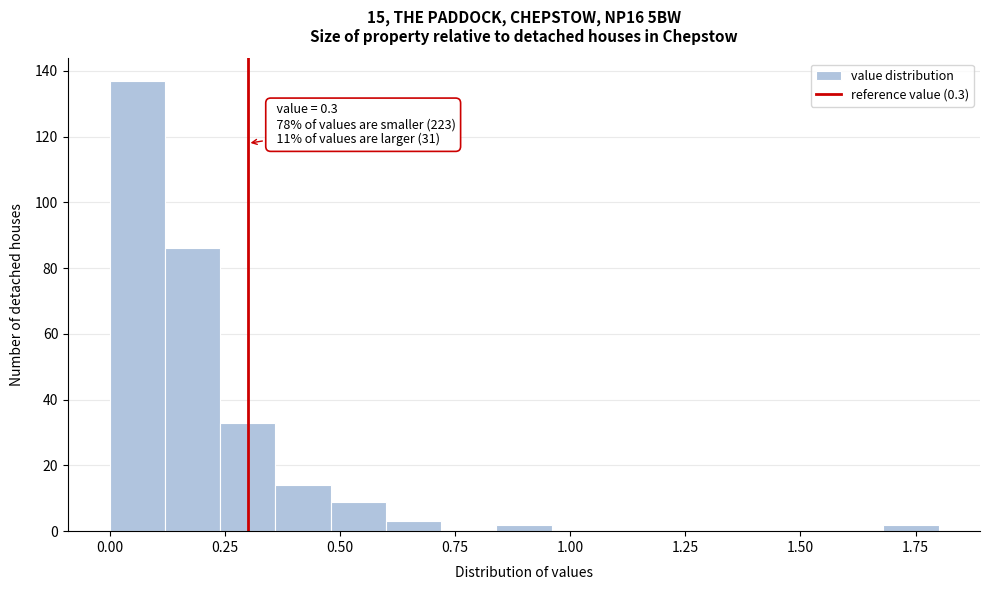

Read against the x-axis, roughly where is the centre of the tallest bar?

0.05